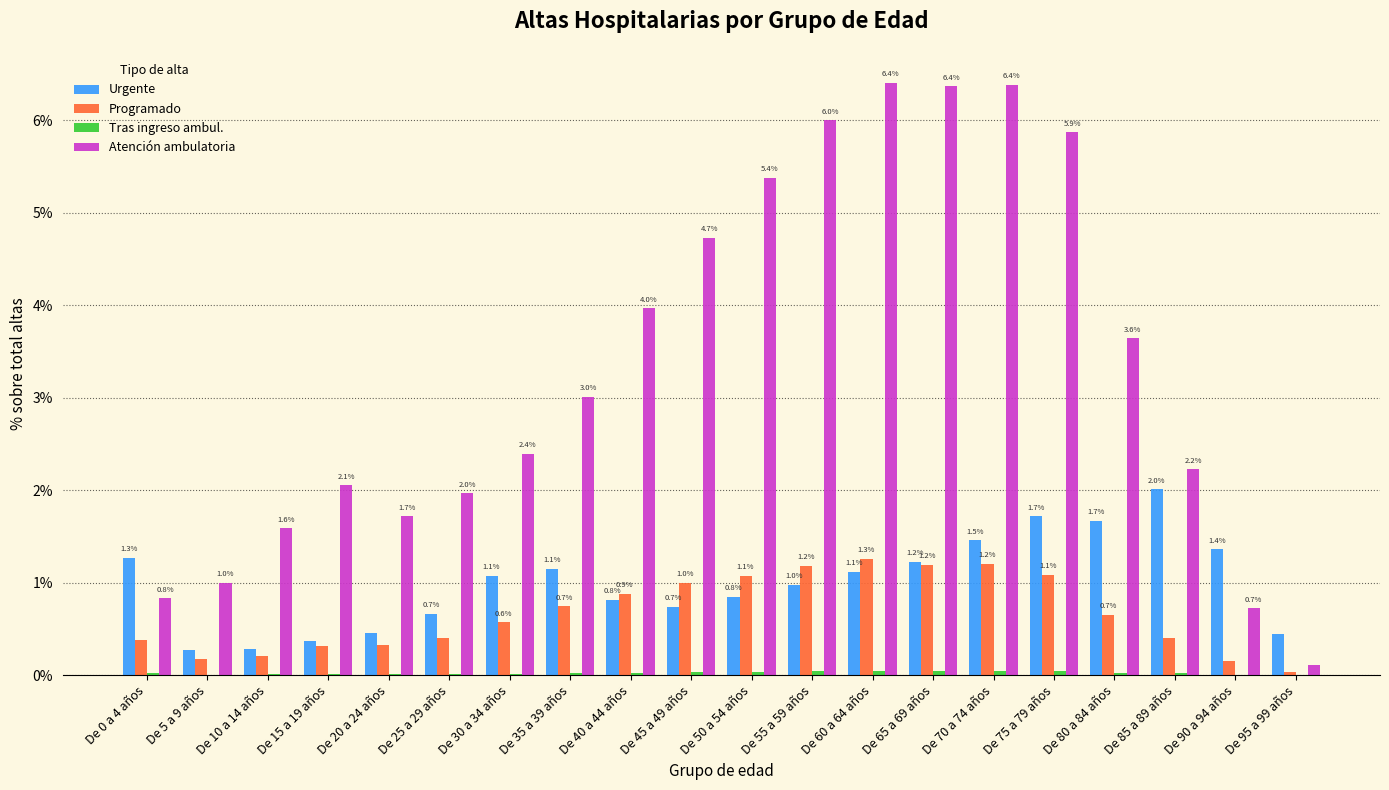

Between De 30 a 34 años and De 70 a 74 años, which series saw the biggest shift?

Atención ambulatoria